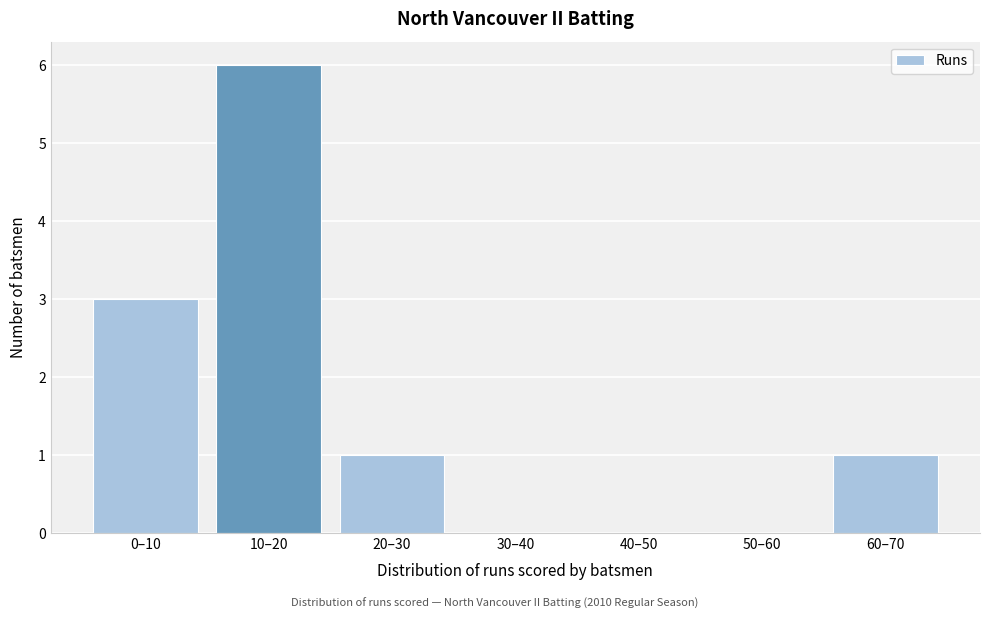

Reading left to right, what are all the values shown in this chart?

0–10=3	10–20=6	20–30=1	30–40=0	40–50=0	50–60=0	60–70=1